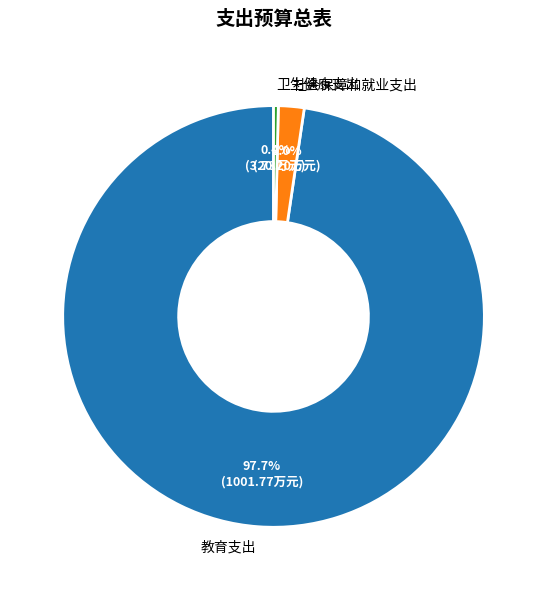

To the nearest percent, what is the average slice percentage?

33%